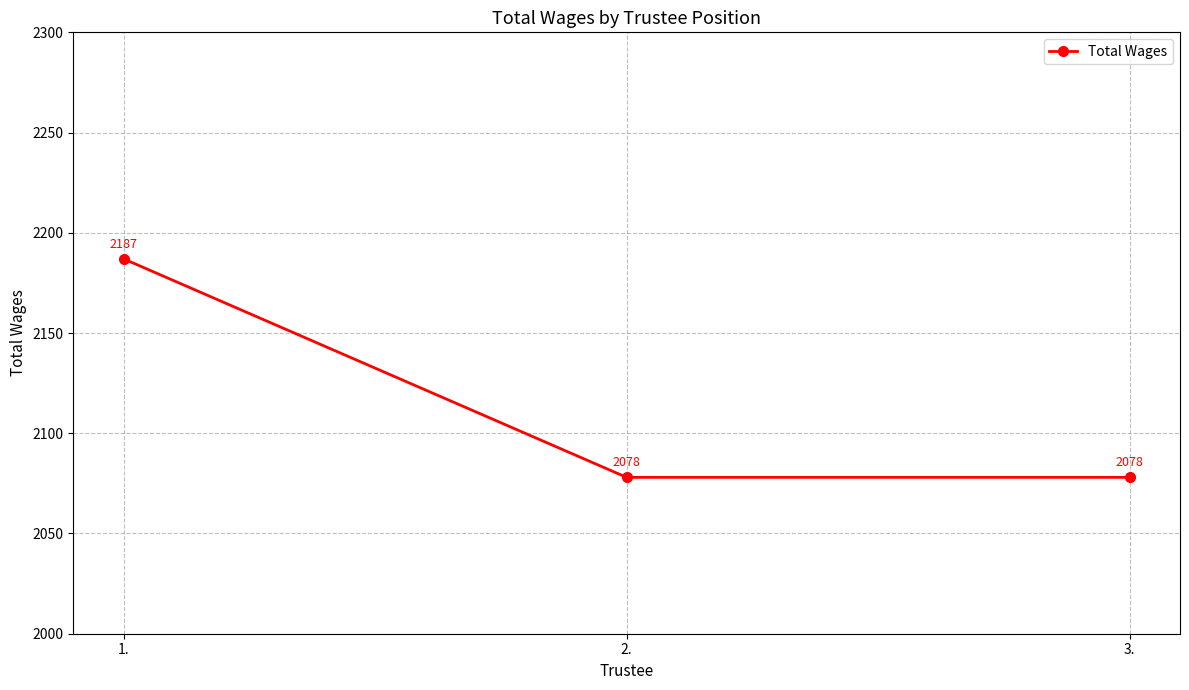

The value at 3. is 2078. True or false?

True